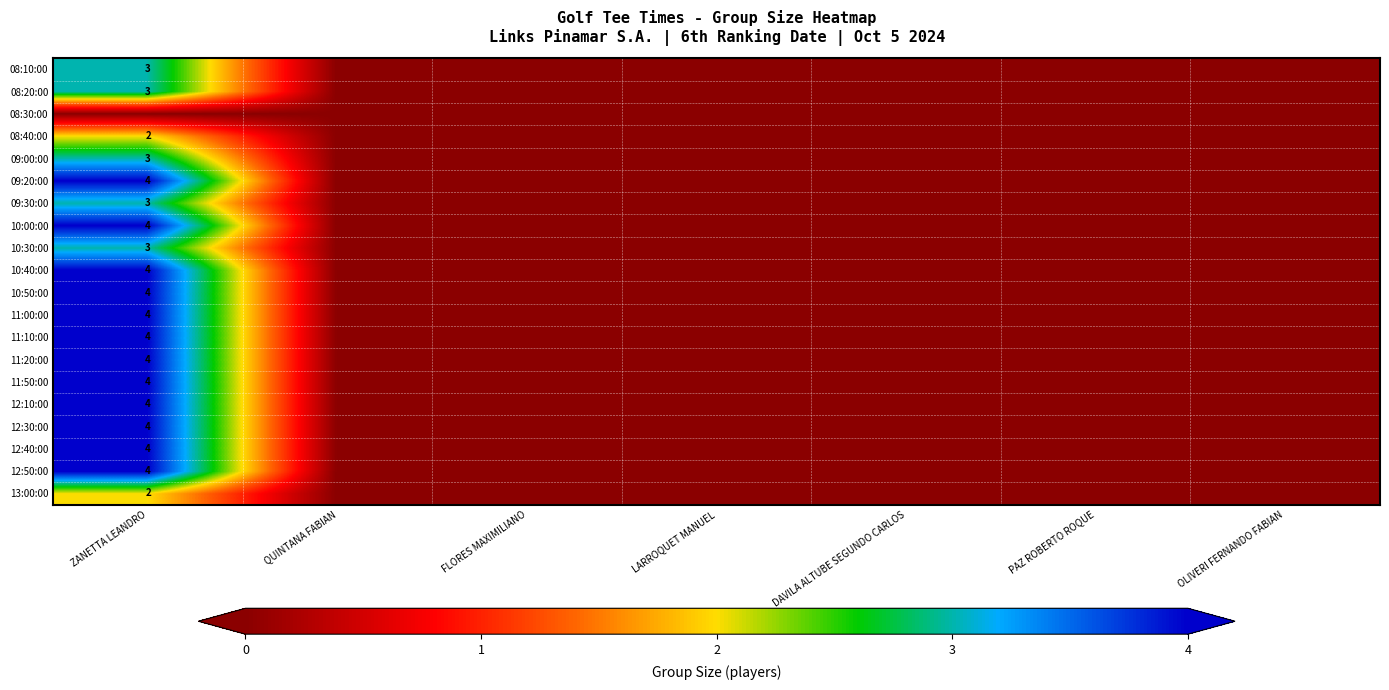

True or false: 12:30:00 has a value of 4 at ZANETTA LEANDRO.

True